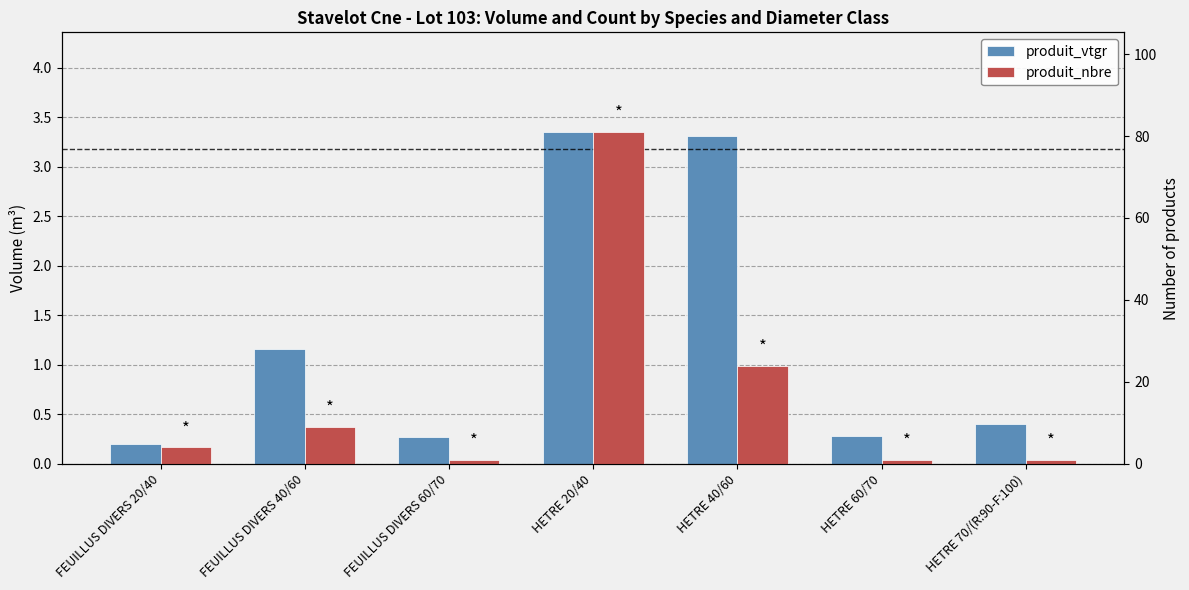

At how many categories does at least one series exceed 48?

1